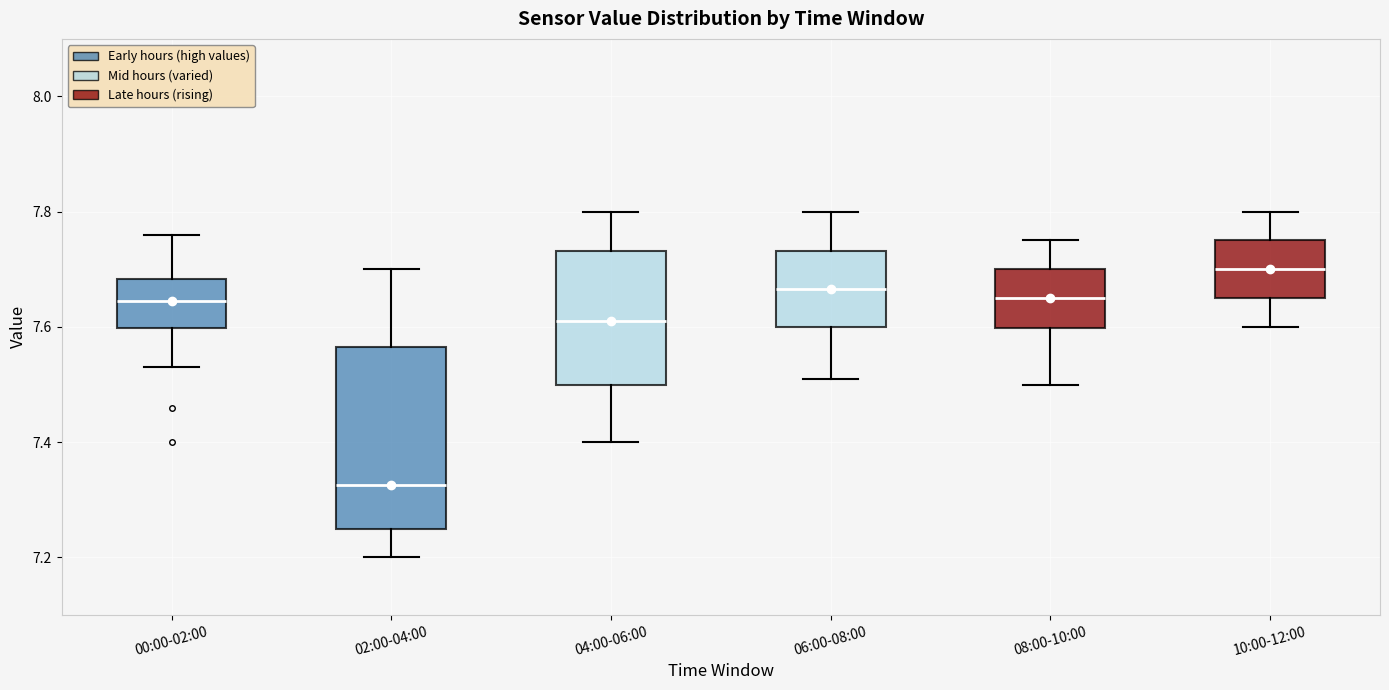

Reading left to right, transcribe this box plot: for each box, give where its median line is, the range the box spans, and where its two whiskers end, as read against the y-axis. The values are not printed on the chart, so give them approximately, as read against the axis.

00:00-02:00: median 7.64, box 7.60 to 7.68, whiskers 7.54 to 7.76
02:00-04:00: median 7.32, box 7.26 to 7.56, whiskers 7.20 to 7.70
04:00-06:00: median 7.62, box 7.50 to 7.74, whiskers 7.40 to 7.80
06:00-08:00: median 7.66, box 7.60 to 7.74, whiskers 7.52 to 7.80
08:00-10:00: median 7.66, box 7.60 to 7.70, whiskers 7.50 to 7.76
10:00-12:00: median 7.70, box 7.66 to 7.76, whiskers 7.60 to 7.80